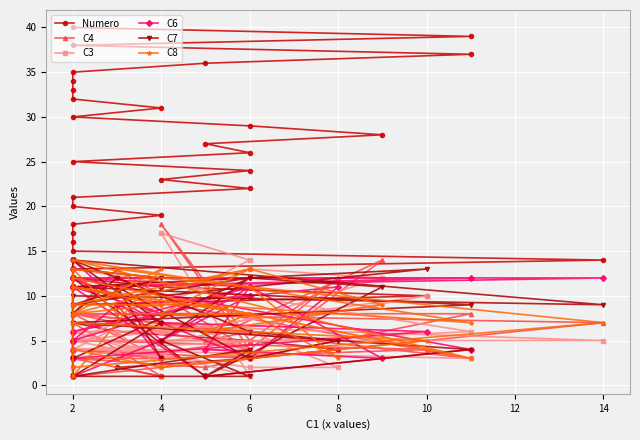

Reading left to right, transcribe all the data shown in this chart.

Numero: 1	2	3	4	5	6	7	8	9	10	11	12	13	14	15	16	17	18	19	20	21	22	23	24	25	26	27	28	29	30	31	32	33	34	35	36	37	38	39	40
C4: 5	3	5	12	4	13	8	11	5	4	3	8	8	7	1	4	1	7	1	3	5	5	18	4	8	6	5	14	3	4	3	3	1	1	3	2	8	8	3	11
C3: 2	6	6	2	2	4	4	3	3	10	6	6	7	5	5	2	5	5	3	6	6	1	17	14	4	4	6	12	13	5	6	6	6	3	12	9	3	4	6	13
C6: 3	9	10	11	3	9	5	5	3	6	7	12	11	12	12	4	11	14	5	1	5	11	5	10	6	11	4	3	11	12	8	11	13	3	11	1	4	12	12	11
C7: 3	11	3	5	6	12	8	1	11	13	10	14	14	9	10	8	1	1	7	14	3	12	5	1	1	4	1	11	12	9	12	13	3	12	12	1	4	7	9	11
C8: 9	13	11	3	8	8	13	9	7	5	2	4	13	7	2	9	9	11	9	8	9	13	8	8	11	8	6	9	13	8	13	1	12	7	9	9	7	14	3	12